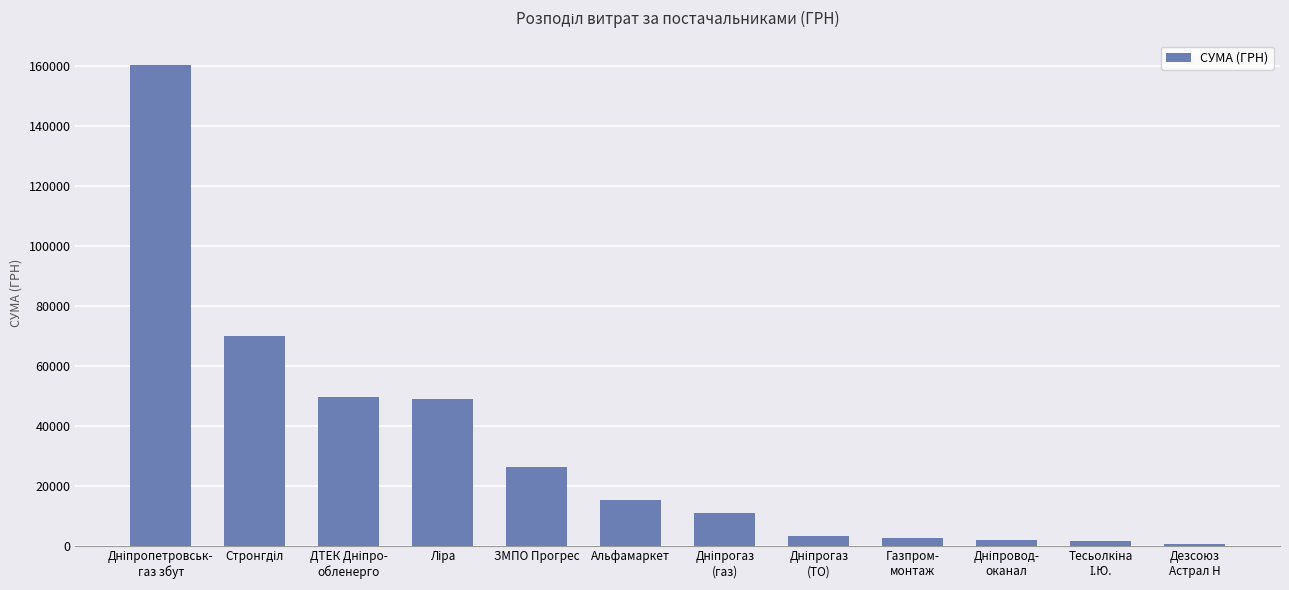

What is the sum of all values?

390734.6